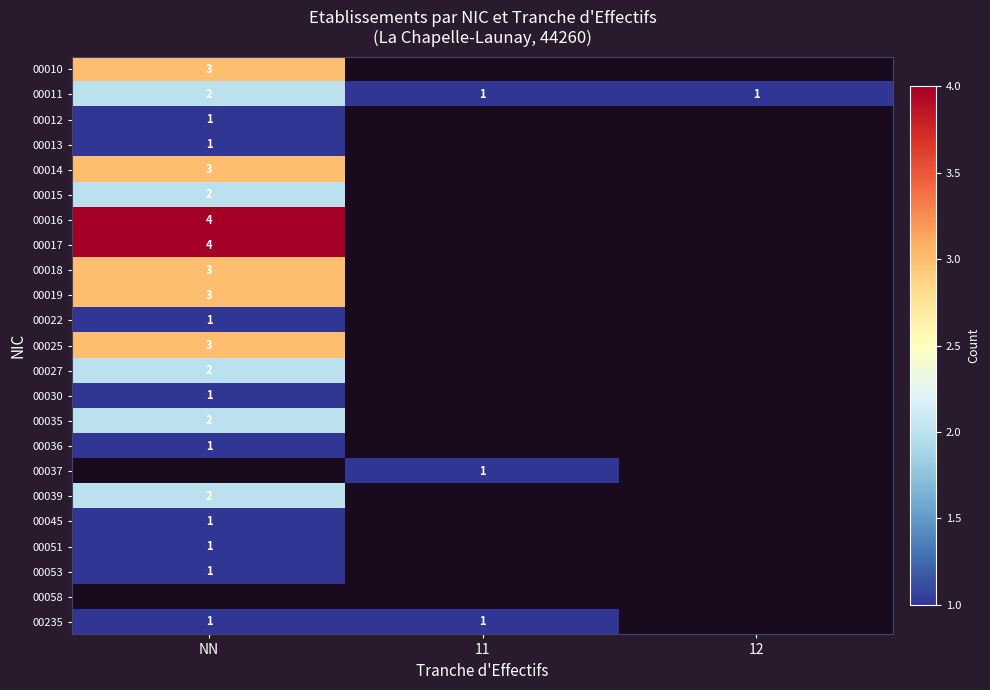

Is it true that 00051 equals 1 at NN?

True